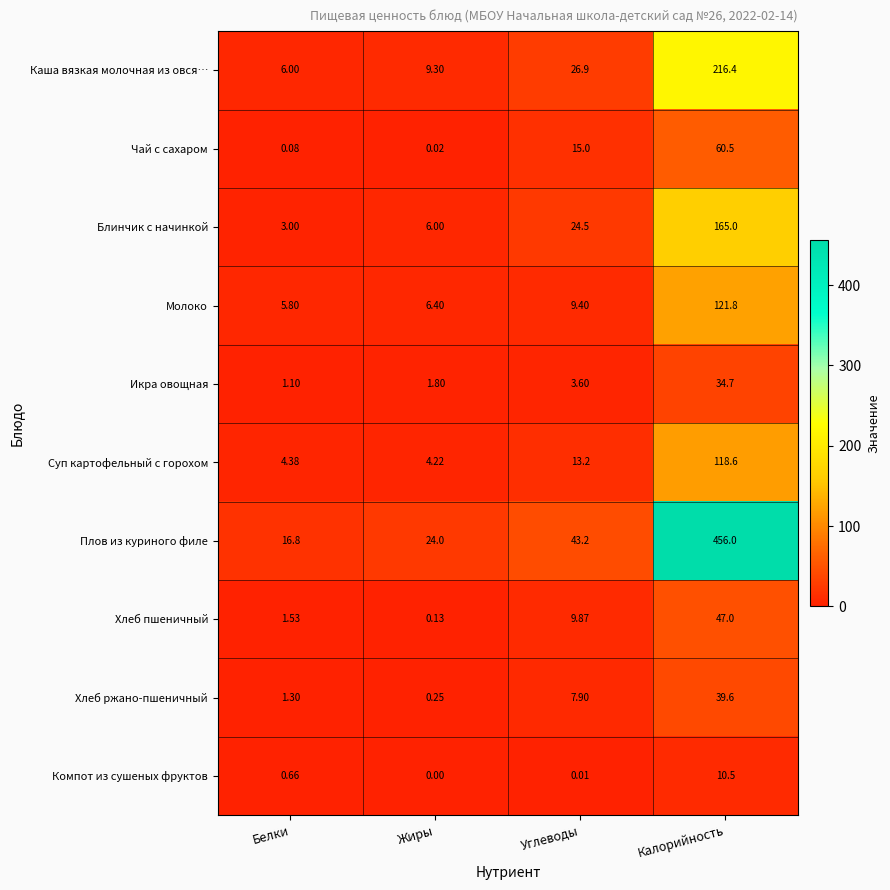

How many distinct data groups are displayed?

10